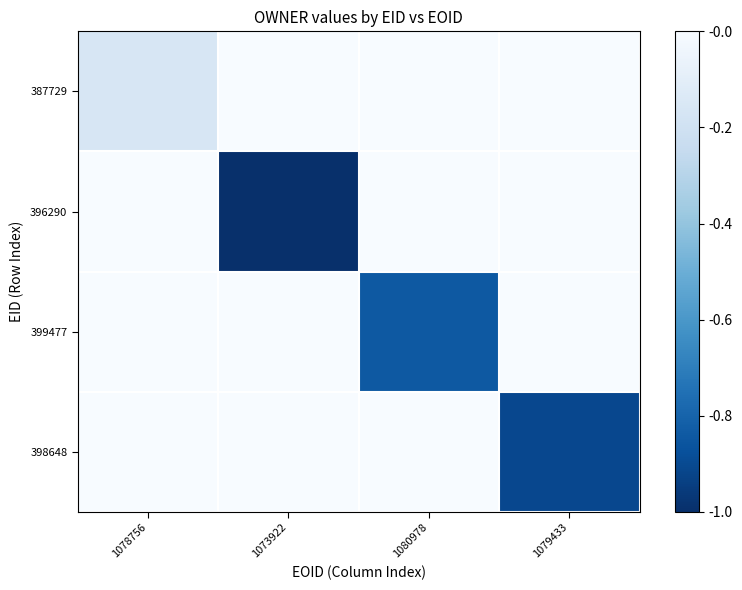

List the series in order of their peak value, lowest first.

387729, 399477, 398648, 396290